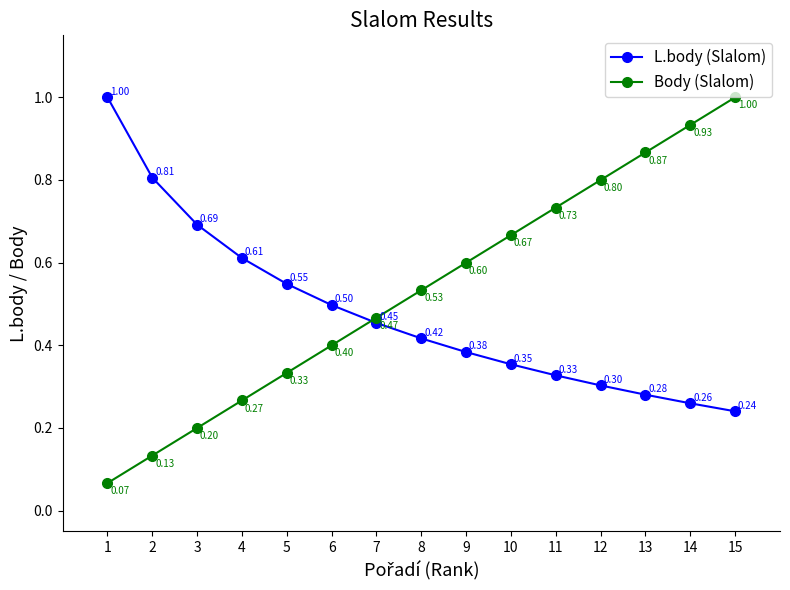

Does the chart display data point markers on the line(s)?

Yes